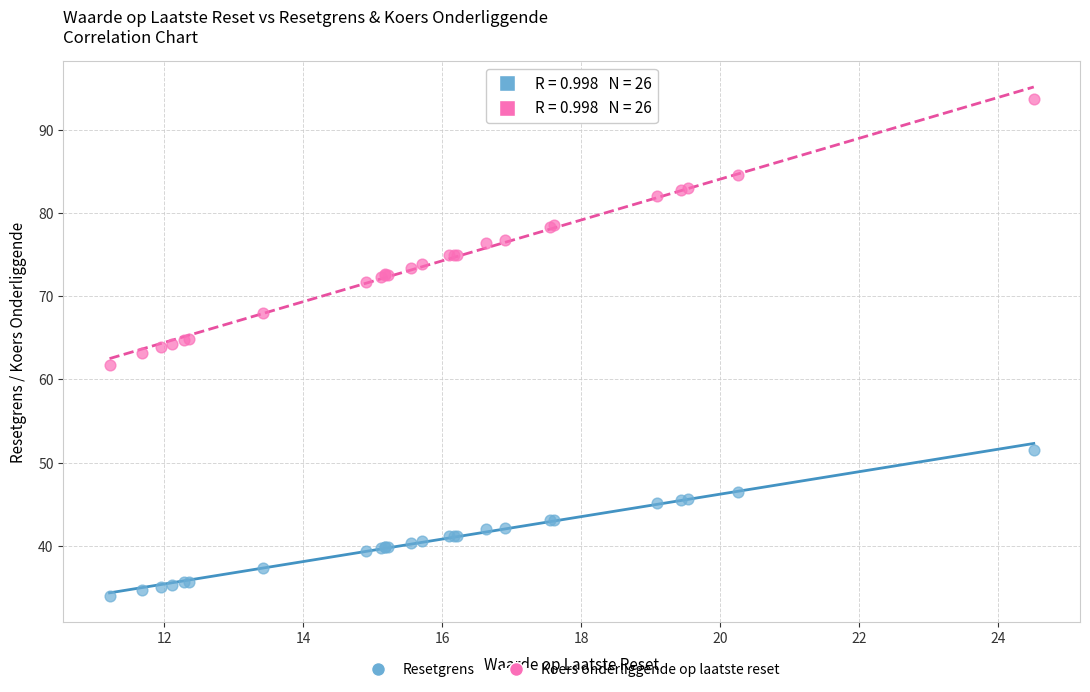

What is the X range (max minus min) for the scatter plot?

13.3